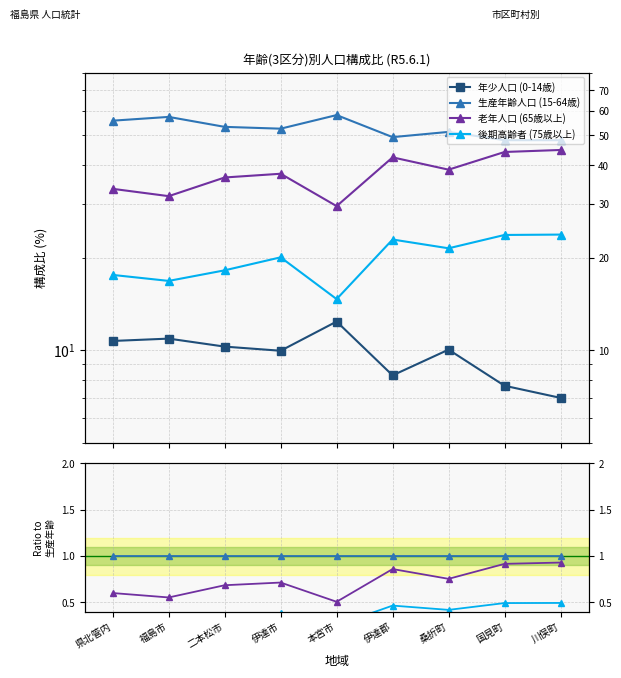

True or false: 老年人口 (65歳以上) and 年少人口 (0-14歳) intersect in this chart.

False